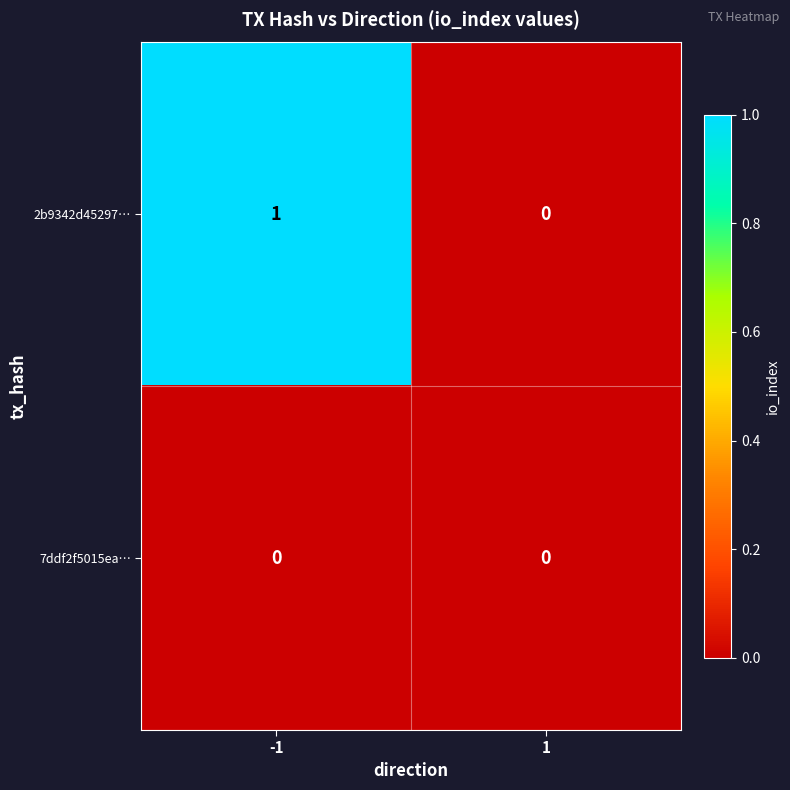

What is the total value across all series at -1?

1